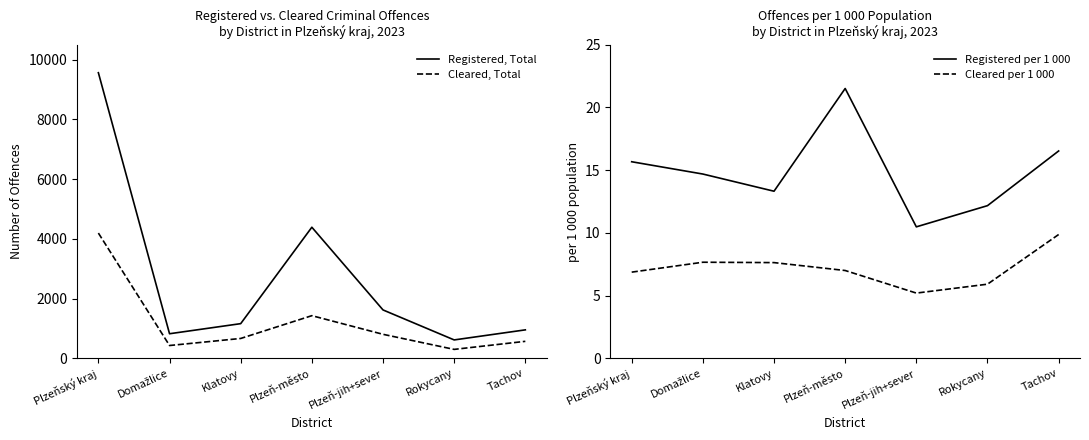

How many lines are shown in the chart?

4